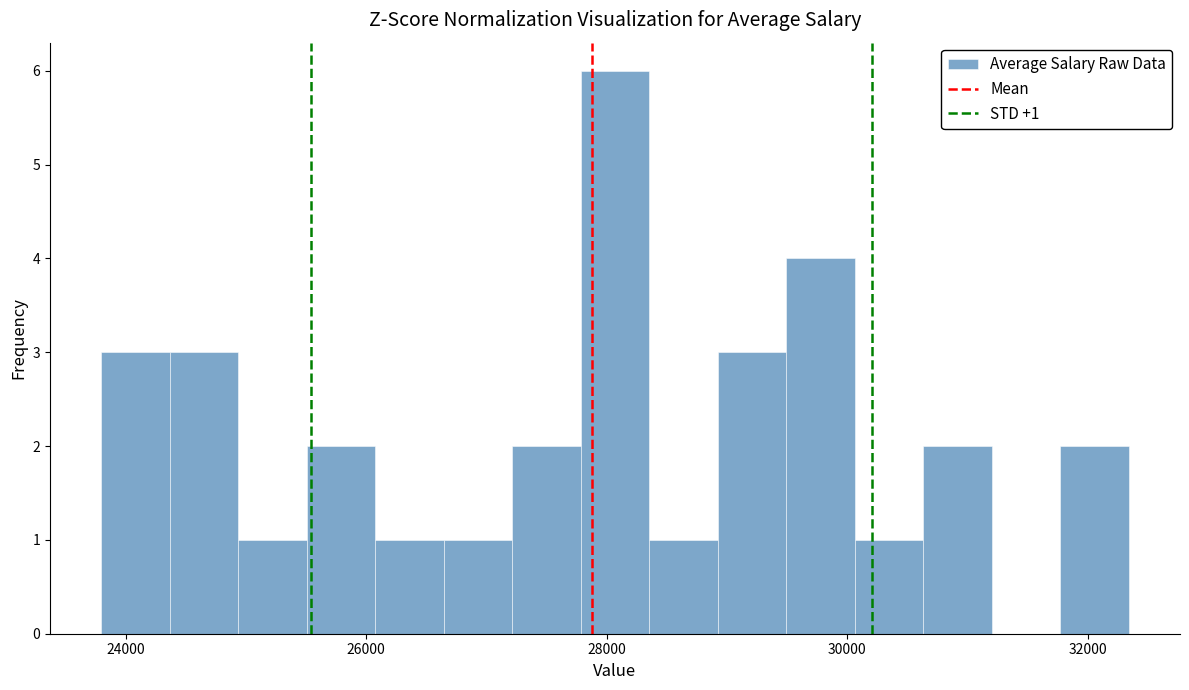

Around what value on the x-axis is the tallest bar? Give the approximate position of its centre, as read against the axis.

28000